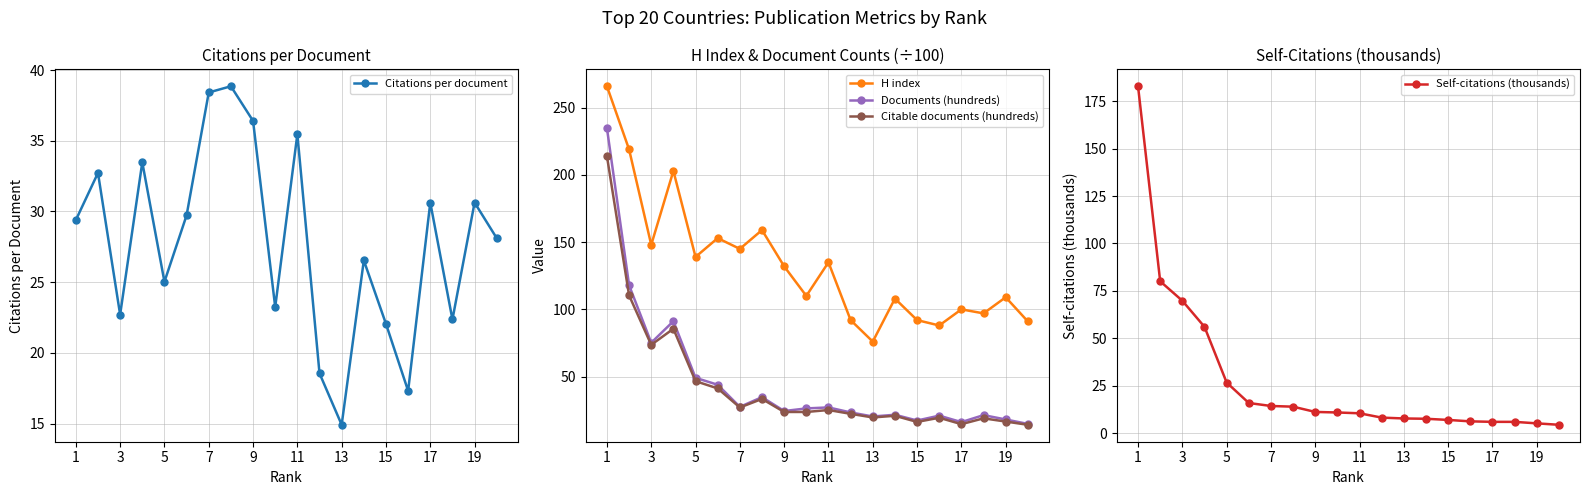

Does the chart have visible grid lines?

Yes